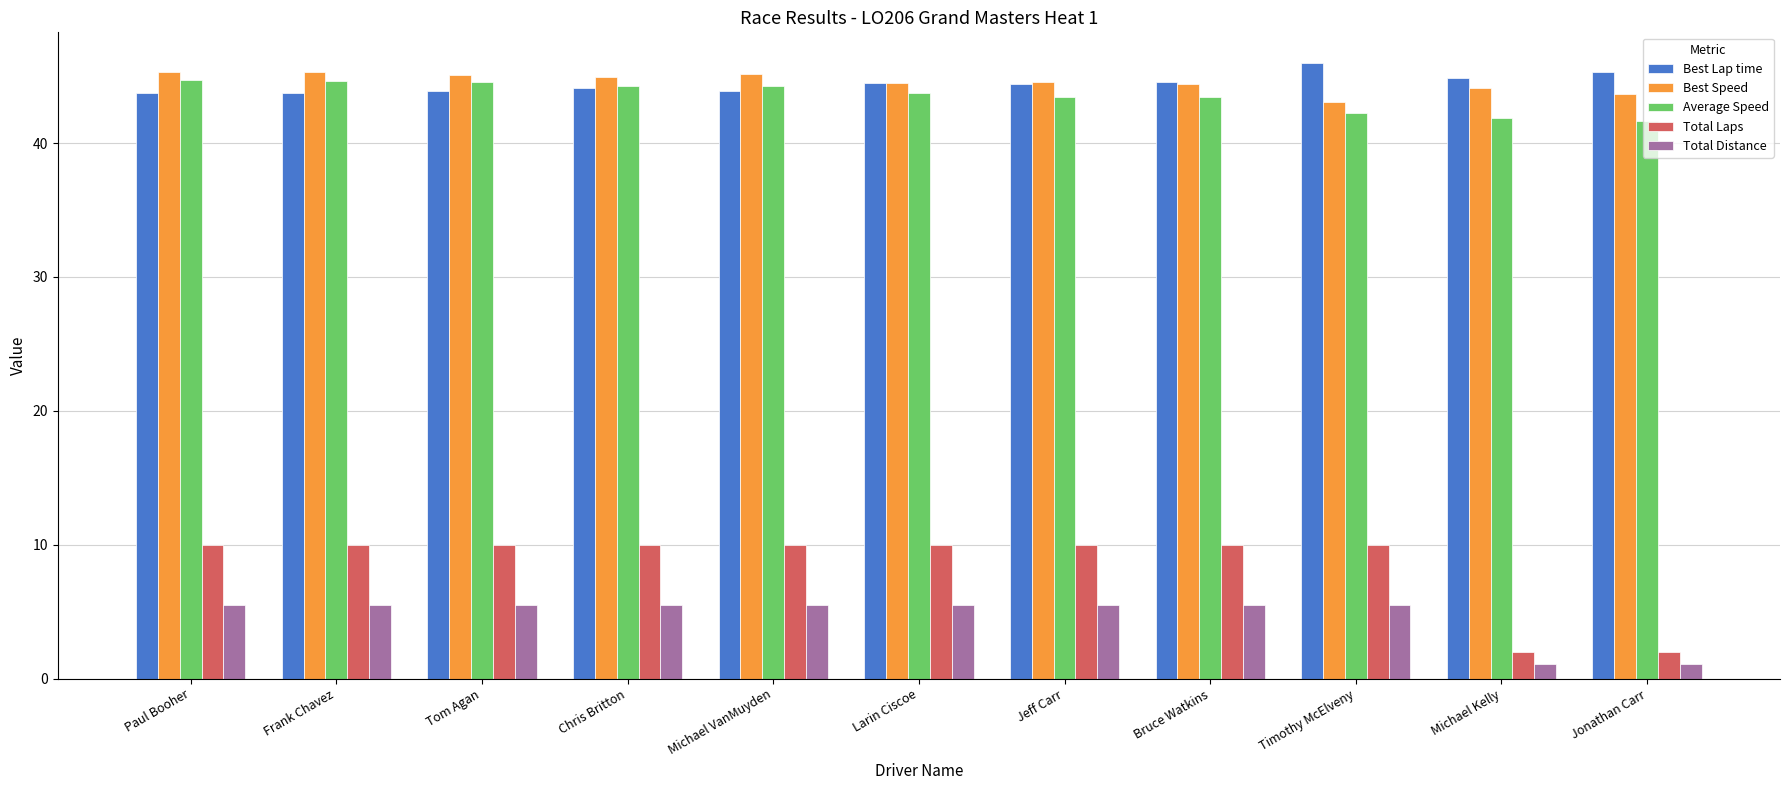

What is the difference between the maximum and second lowest values in the Average Speed series?

2.8